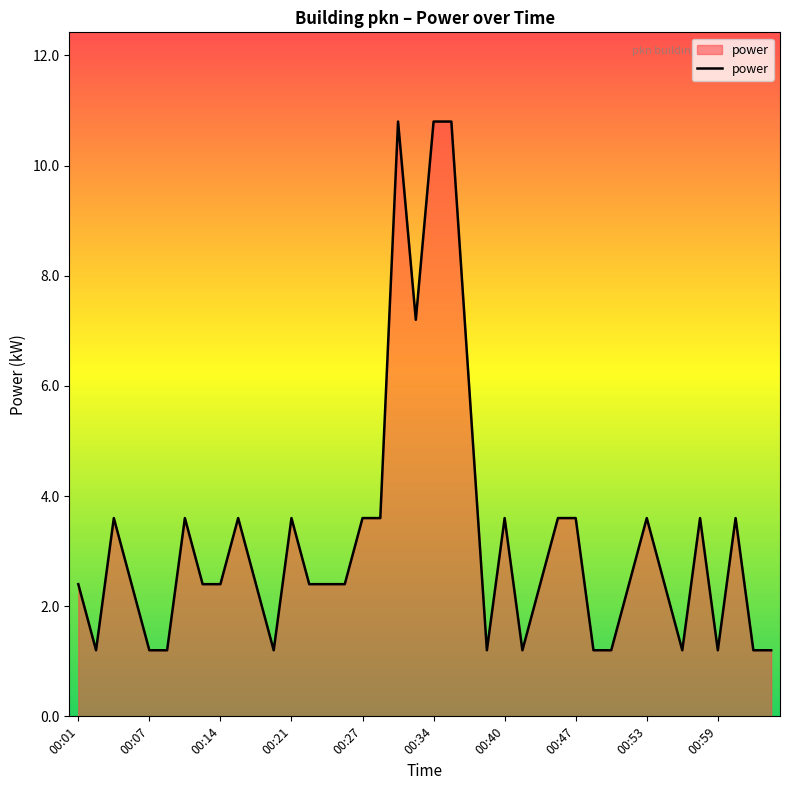

What is the minimum value shown in the chart?

1.2